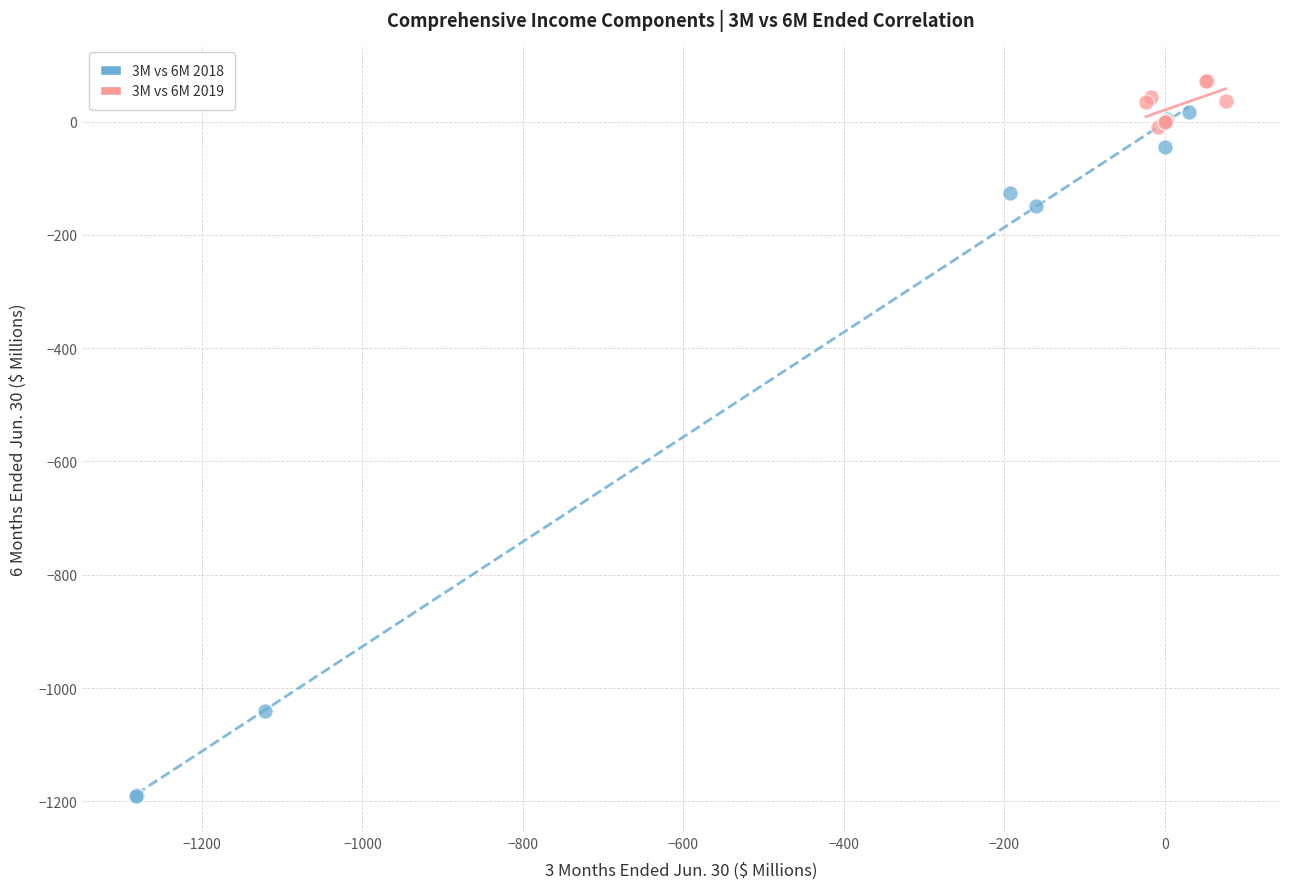

Which series reaches the minimum Y coordinate?

3M vs 6M 2018